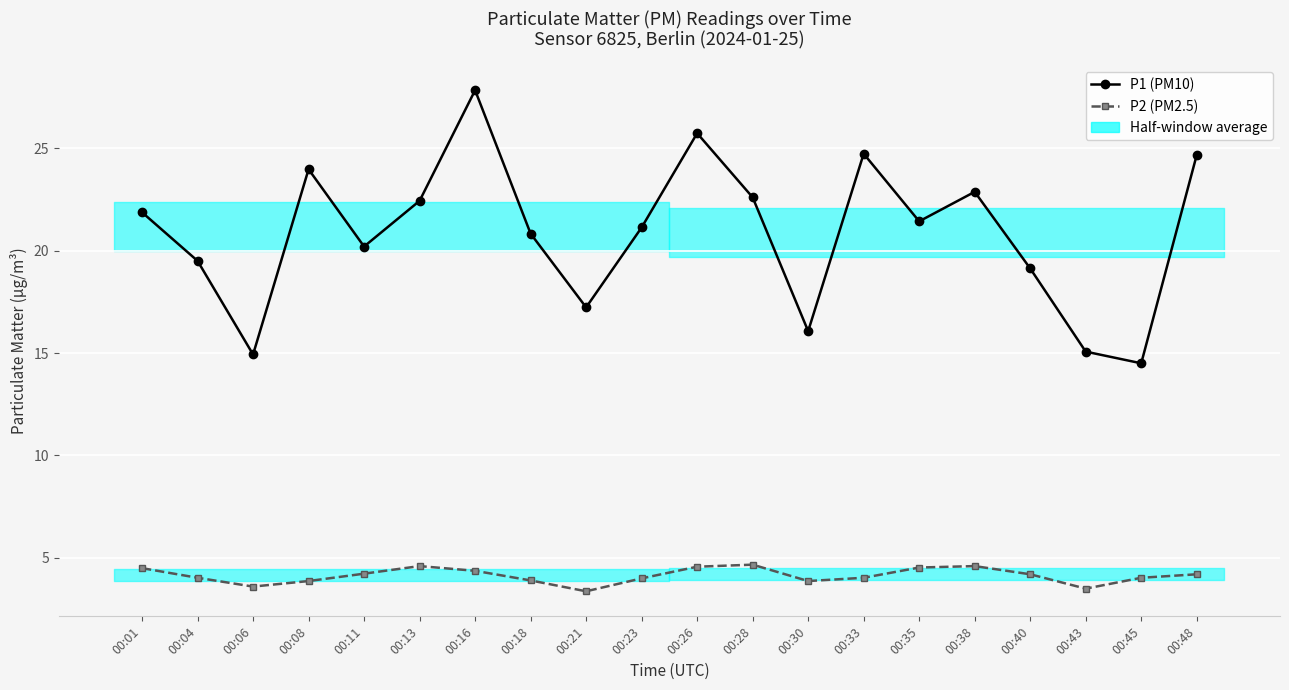

True or false: P1 (PM10) has more than 0 interior local peaks.

True